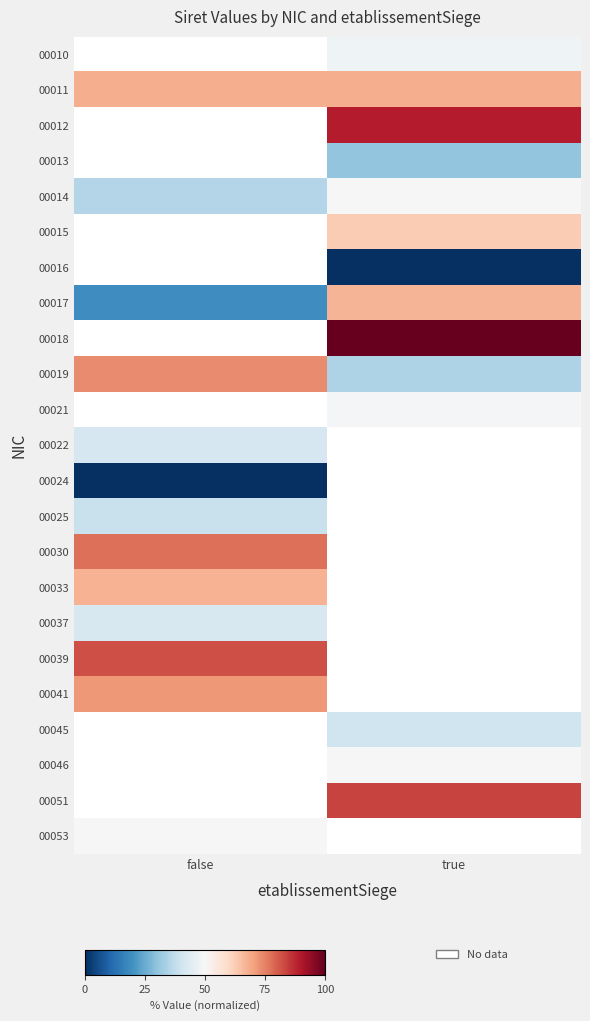

List the labels in order of 00025 value, largest first.

false, true